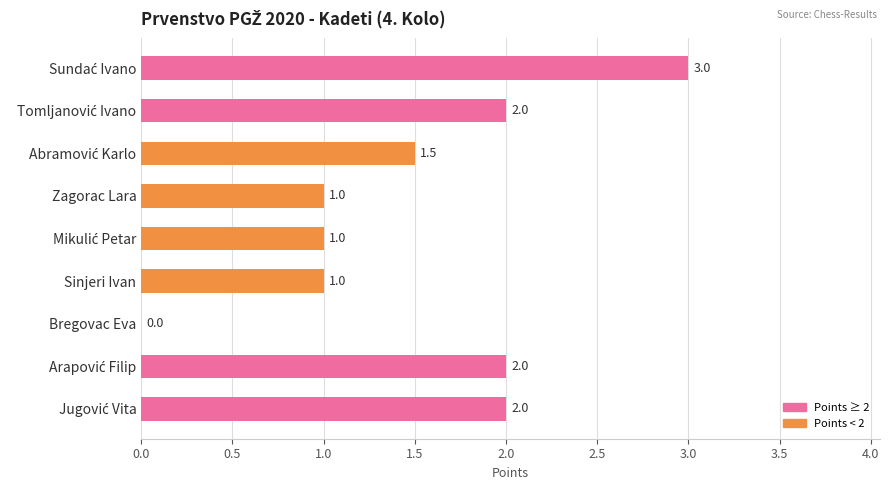

Are the bars horizontal?

Yes